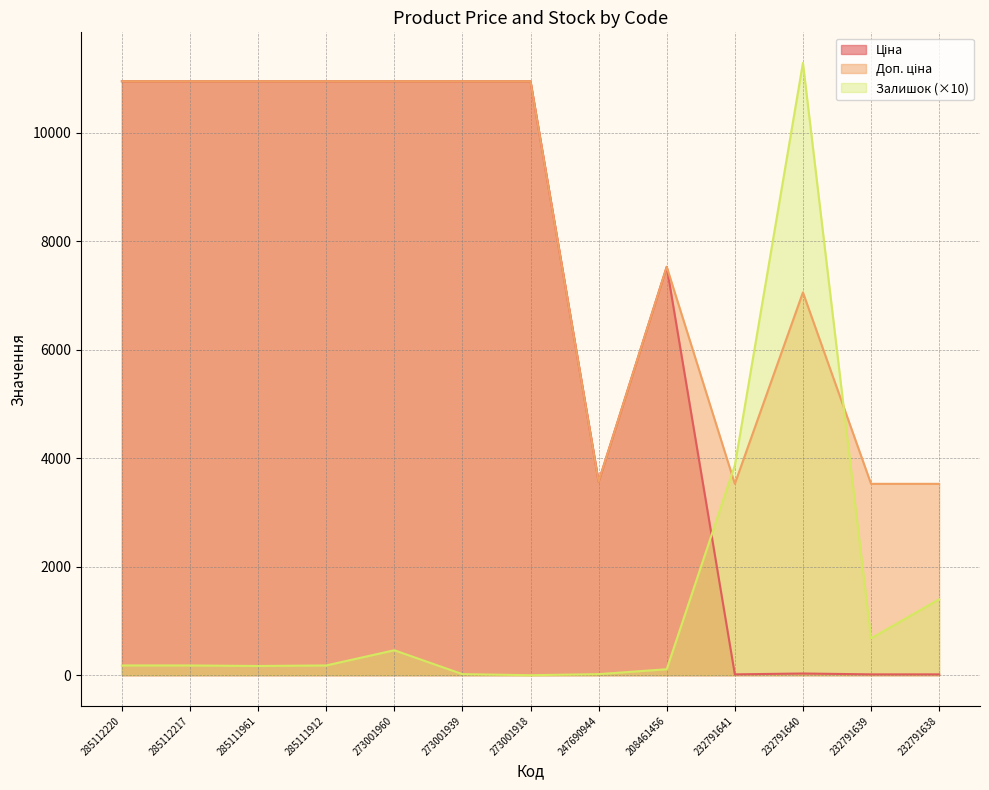

What is the difference between the second highest and second lowest values in the Доп. ціна series?

7423.0